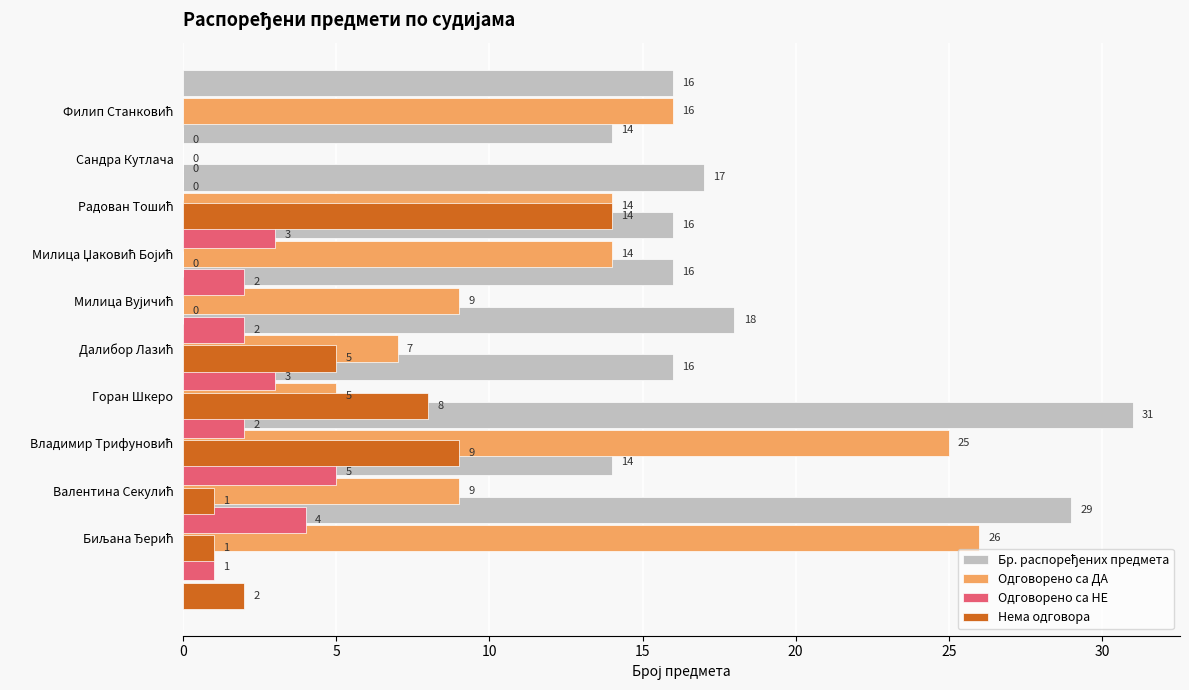

Does the chart contain any negative values?

No